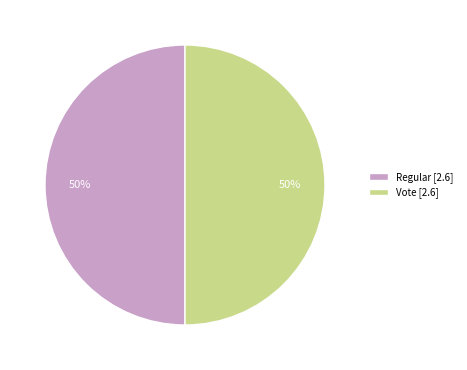

To the nearest percent, what is the average slice percentage?

50%